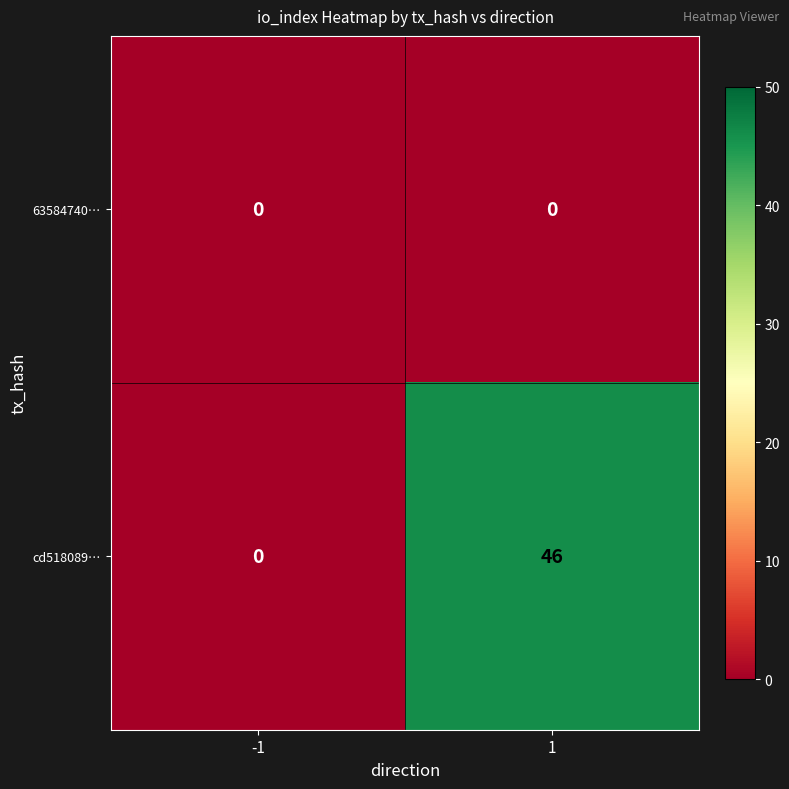

The cd518089… series shows 0 at -1. True or false?

True